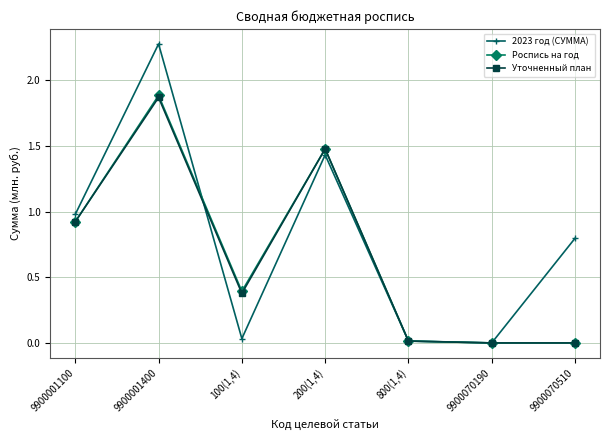

What is the total value across all series at 100(1,4)?

0.8